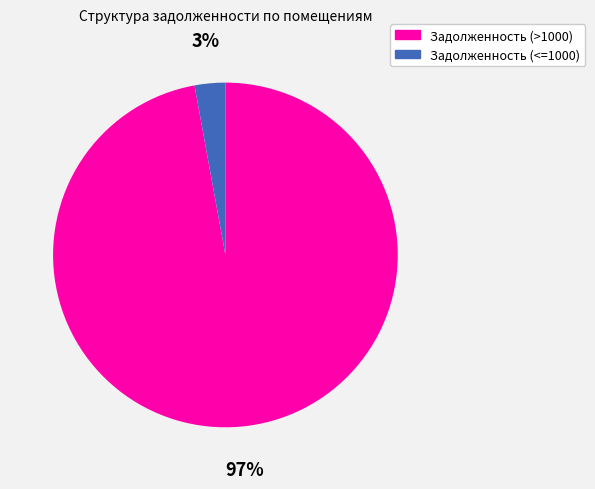

How many segments does this pie chart have?

2